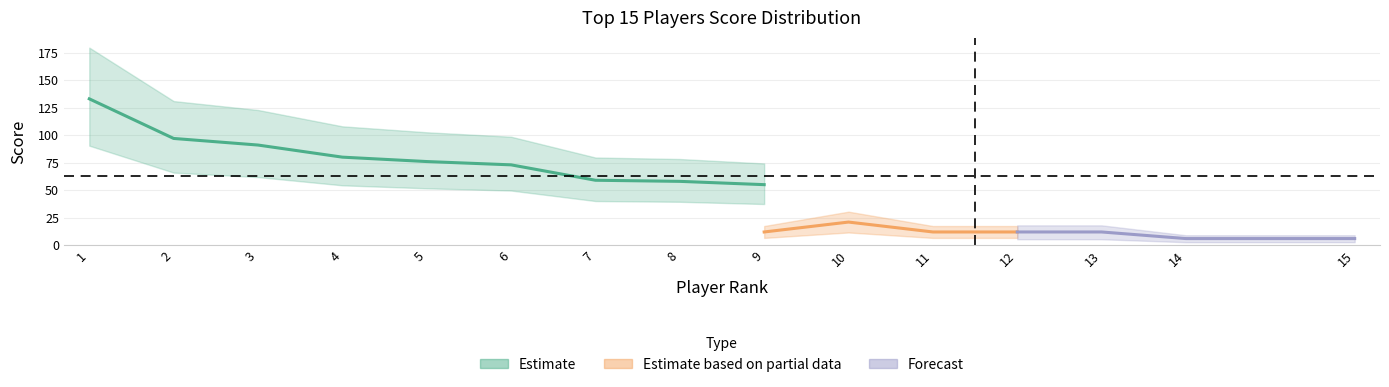

Does the chart have visible grid lines?

Yes